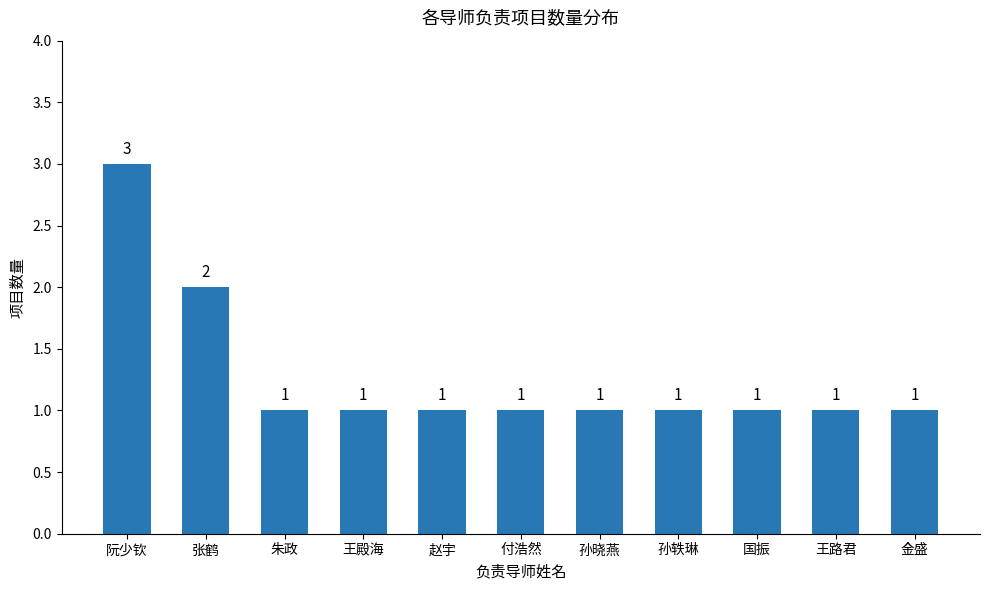

What position from the right is 王殿海?

8